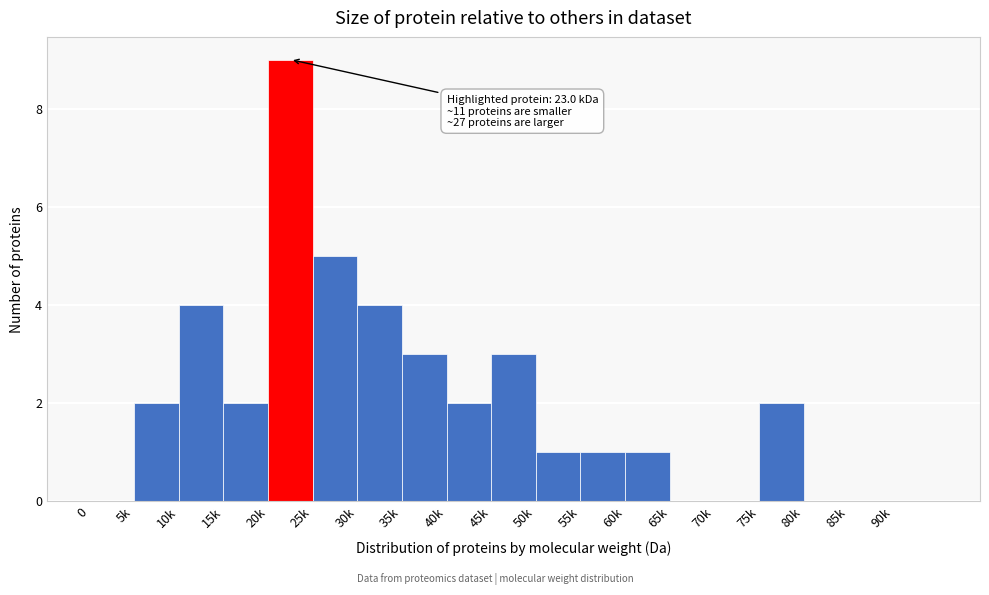

Reading left to right, extract all data points from this chart.

0=0	5k=2	10k=4	15k=2	20k=9	25k=5	30k=4	35k=3	40k=2	45k=3	50k=1	55k=1	60k=1	65k=0	70k=0	75k=2	80k=0	85k=0	90k=0